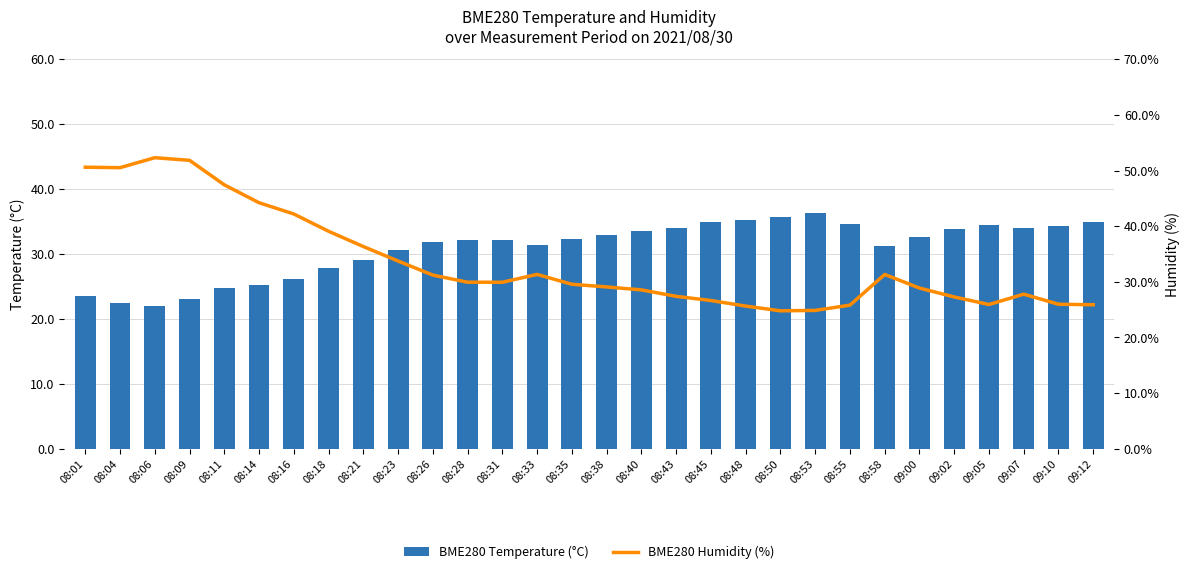

At how many categories does at least one series exceed 43?

6